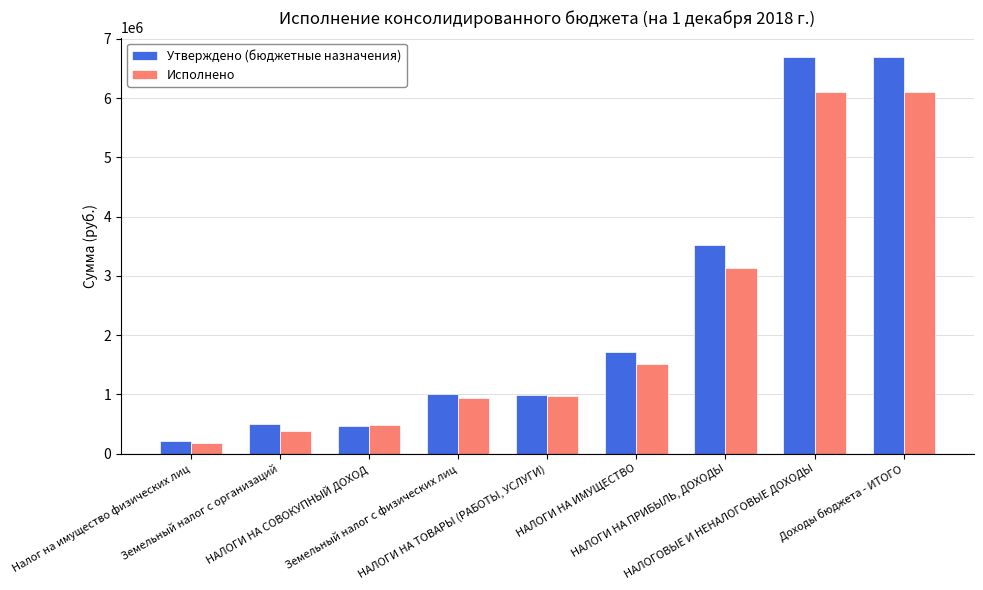

True or false: Исполнено has a value of 3009940.7 at Доходы бюджета - ИТОГО.

False